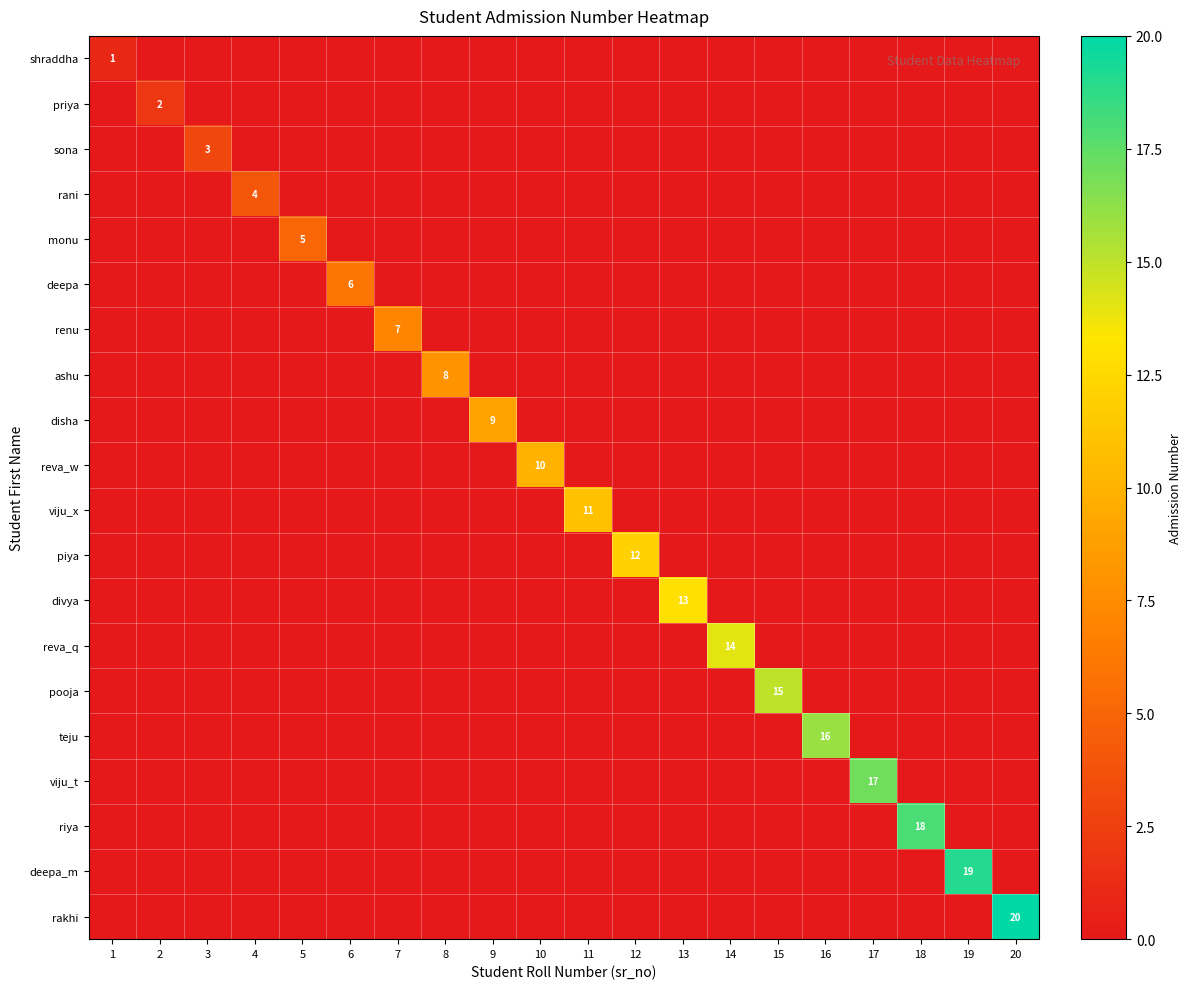

Rank the series at 15 from highest to lowest value.

pooja, shraddha, priya, sona, rani, monu, deepa, renu, ashu, disha, reva_w, viju_x, piya, divya, reva_q, teju, viju_t, riya, deepa_m, rakhi